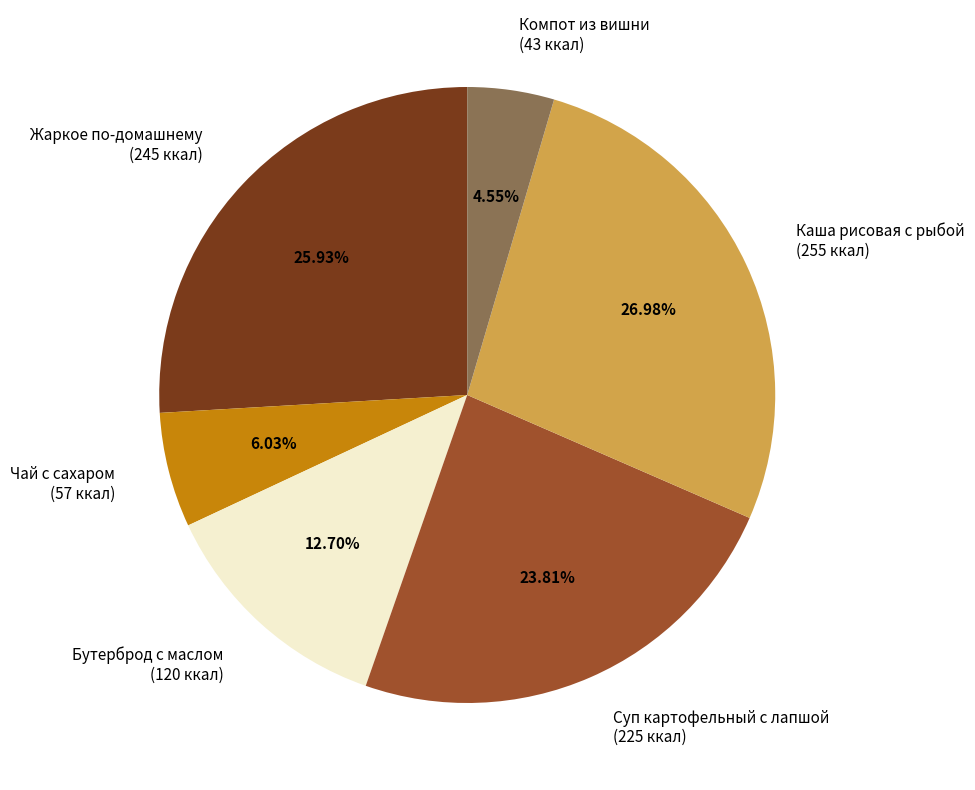

Is there a majority slice in this chart?

No